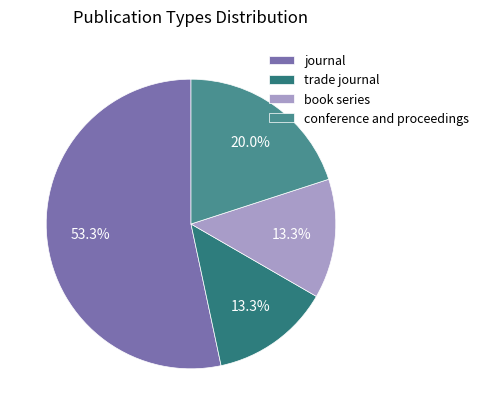

Which category has the biggest portion of the pie?

journal